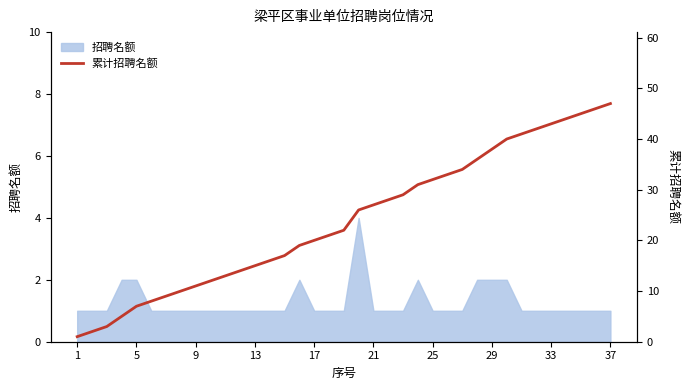

How many data points are less than 22?

18